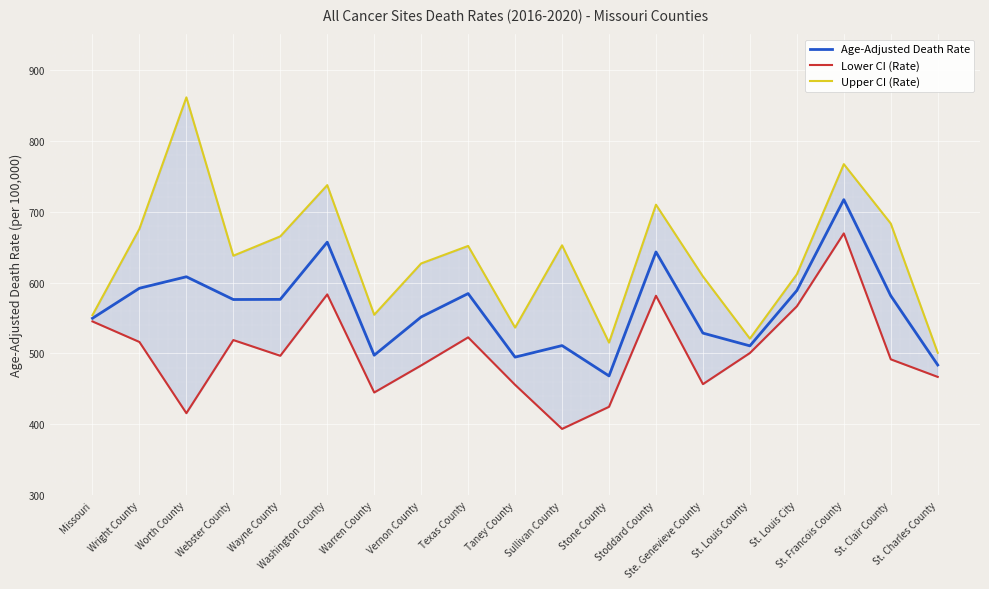

How many values in the Age-Adjusted Death Rate series exceed 576?

9